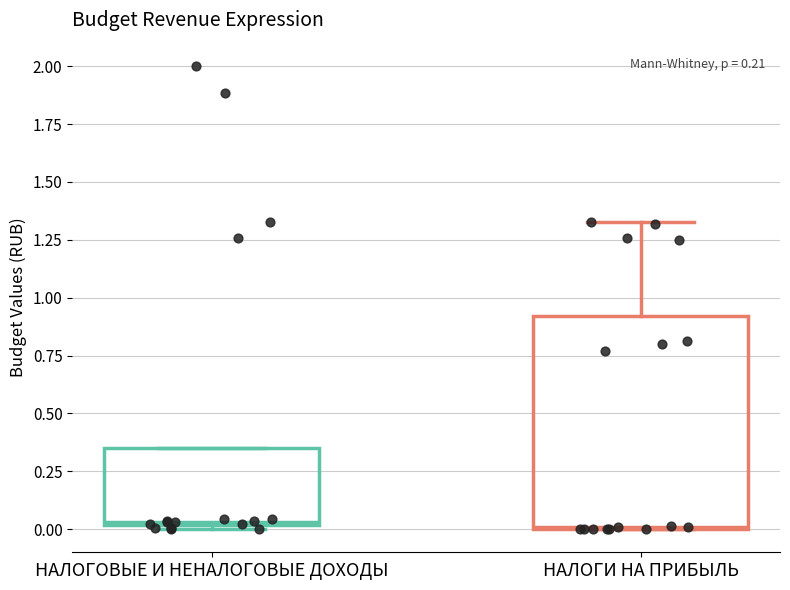

Where is the upper edge of the box for НАЛОГОВЫЕ И НЕНАЛОГОВЫЕ ДОХОДЫ on the y-axis? The values are not printed on the chart, so give them approximately, as read against the axis.

0.35